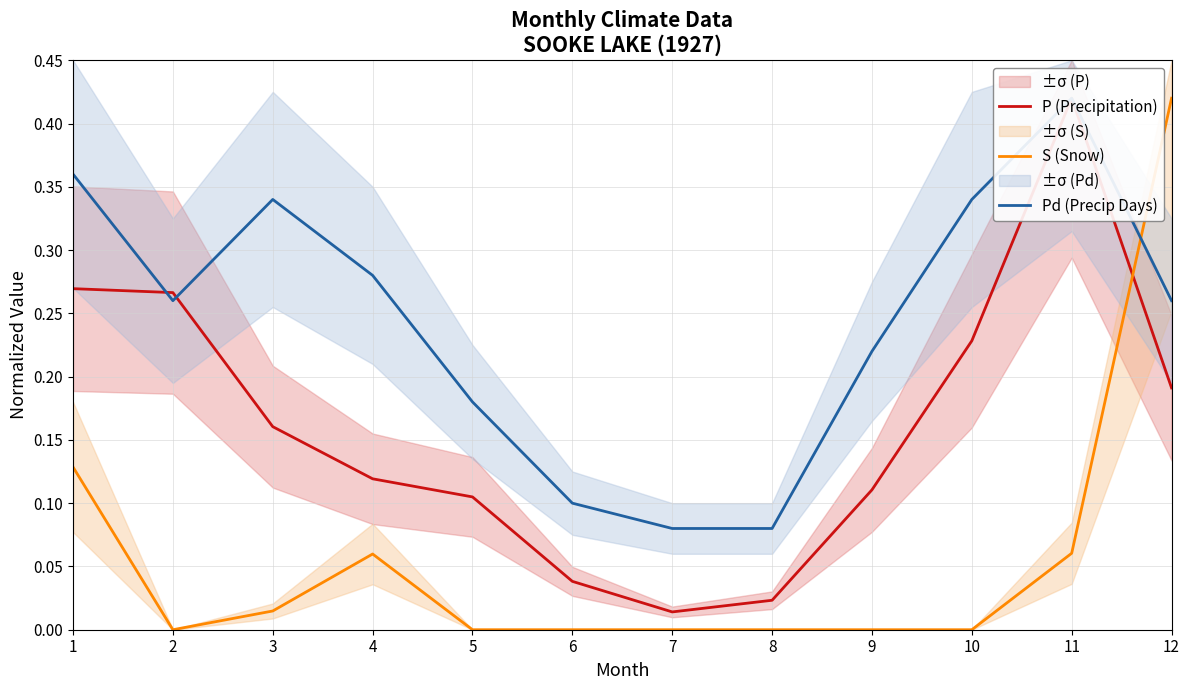

At how many categories does at least one series exceed 0?

12